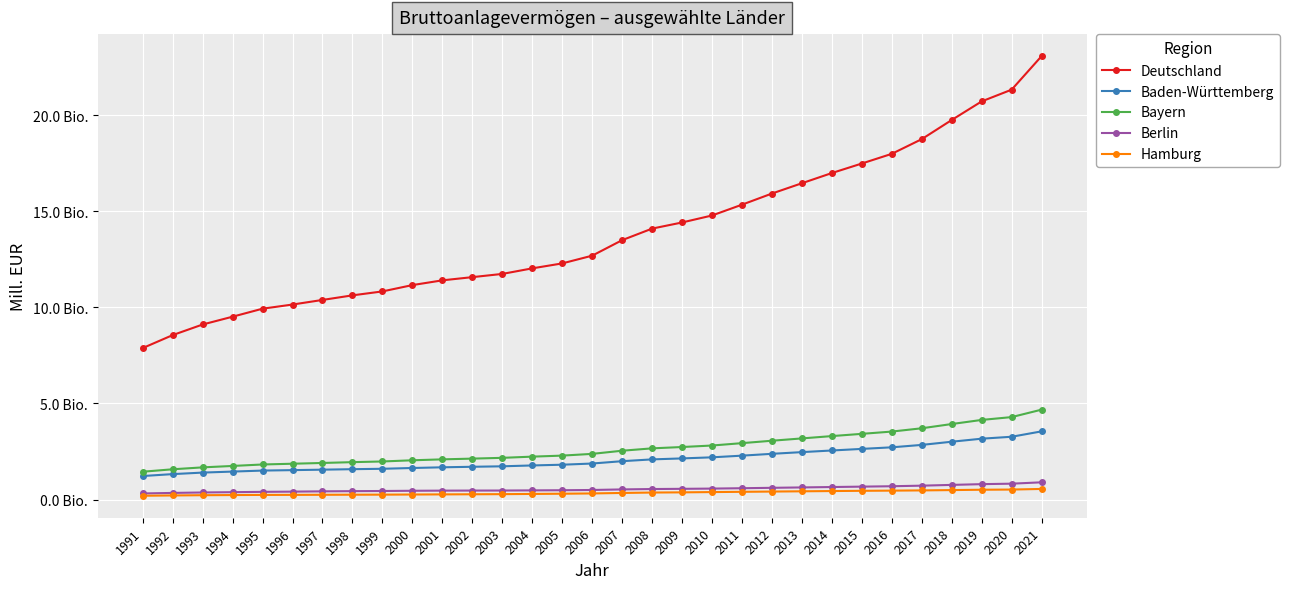

Reading right to left, transcribe all the data shown in this chart.

Deutschland: 23066762.0	21320990.0	20710858.0	19743507.0	18747427.0	17984098.0	17480078.0	16984956.0	16454886.0	15919050.0	15339174.0	14777173.0	14414024.0	14095067.0	13494433.0	12686927.0	12285141.0	12027948.0	11738441.0	11570828.0	11404330.0	11157348.0	10828416.0	10623633.0	10385533.0	10145961.0	9930542.0	9514349.0	9108310.0	8557039.0	7882321.0
Baden-Württemberg: 3550715.9	3269915.8	3169373.6	3011641.6	2846012.6	2720707.1	2638138.3	2555711.9	2470885.7	2382484.6	2287237.1	2200196.0	2143579.6	2093031.7	1999347.9	1877519.8	1815785.3	1777813.6	1733215.3	1708474.4	1681366.3	1645319.4	1604086.7	1583390.8	1558321.8	1534191.6	1511198.8	1458971.9	1406361.1	1327276.0	1227533.1
Bayern: 4679931.6	4292436.5	4145258.1	3931494.5	3710933.4	3539493.8	3421028.9	3304843.0	3183764.2	3063494.5	2937591.0	2814191.5	2736208.9	2666766.8	2543559.0	2379681.6	2289150.5	2235795.4	2173507.3	2132881.3	2094444.0	2046122.0	1984984.6	1949297.3	1906915.0	1867303.5	1828032.1	1751624.6	1677897.1	1578512.4	1451782.1
Berlin: 900770.5	829820.7	805252.7	766394.9	726610.4	696681.0	676010.3	655485.5	634773.1	614668.8	593388.0	574078.5	561996.9	551295.6	531053.0	501770.1	489063.9	481038.3	473249.5	471328.2	467965.0	460571.1	449255.4	441309.6	431071.2	415819.4	404292.1	388082.9	372456.5	349017.8	321238.4
Hamburg: 555986.6	523769.1	514669.2	496497.8	479862.9	468187.1	458746.8	446195.0	433280.9	419895.5	406326.4	392807.0	378378.7	368563.4	347200.7	321929.6	307511.9	296014.8	284799.9	279061.3	272744.9	266022.4	259048.1	256348.0	251869.1	247845.6	245260.0	238093.7	230325.5	217665.4	202022.2